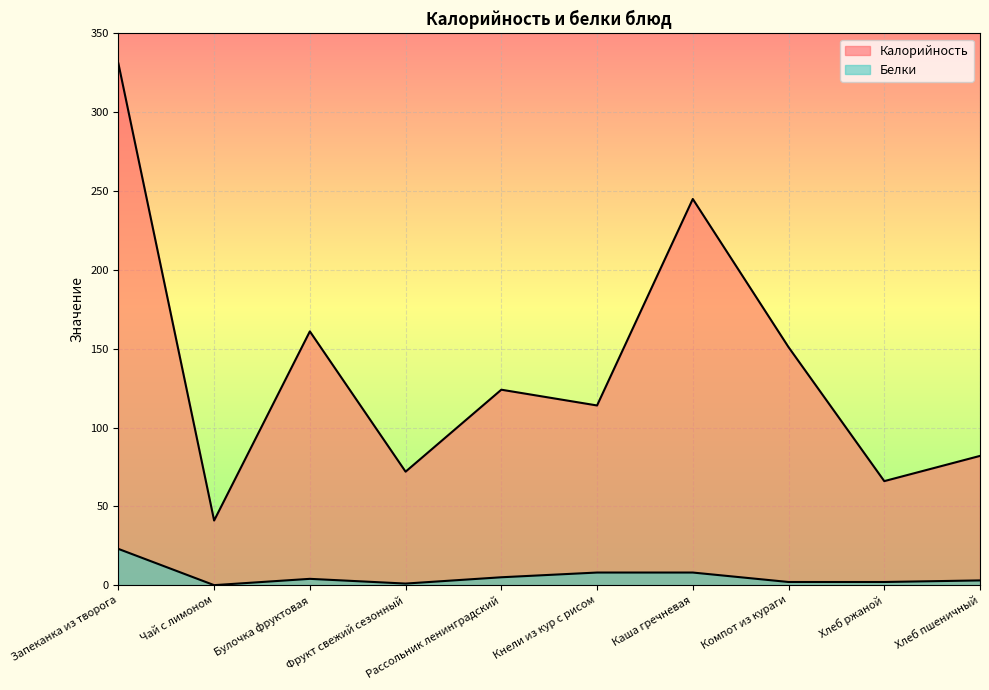

Reading left to right, what are all the values shown in this chart?

Калорийность: 331	41	161	72	124	114	245	151	66	82
Белки: 23	0	4	1	5	8	8	2	2	3